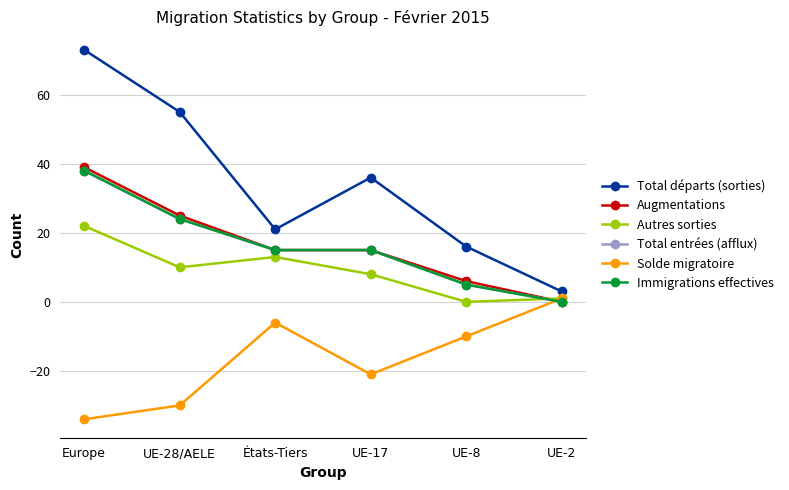

What is the label of the 3rd point from the right?

UE-17